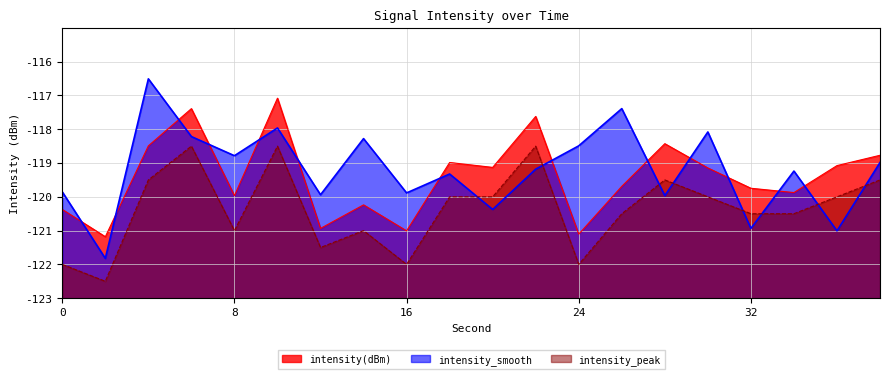

The intensity(dBm) series shows -119.1 at 20. True or false?

True